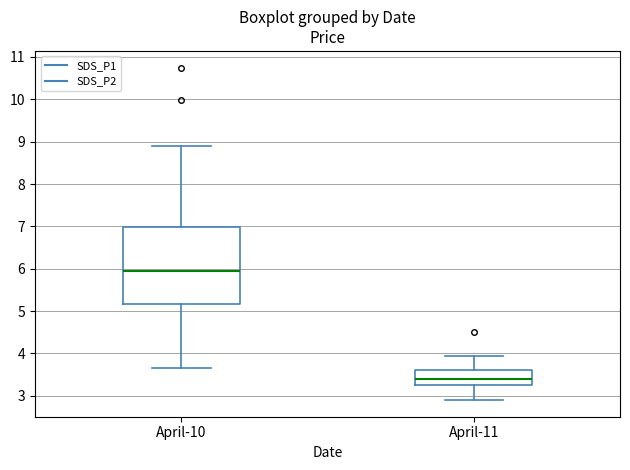

Which box has the lowest median line?

April-11